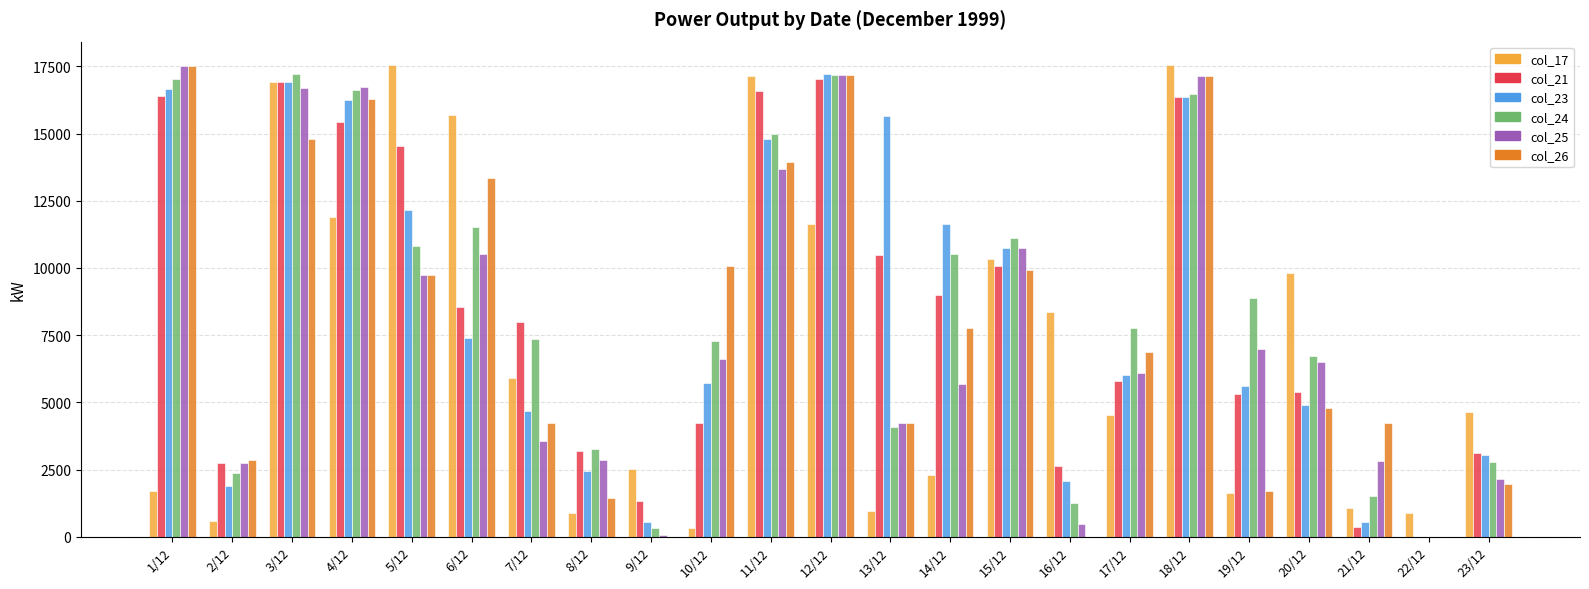

What is the difference between the col_23 values at 18/12 and 21/12?

15800